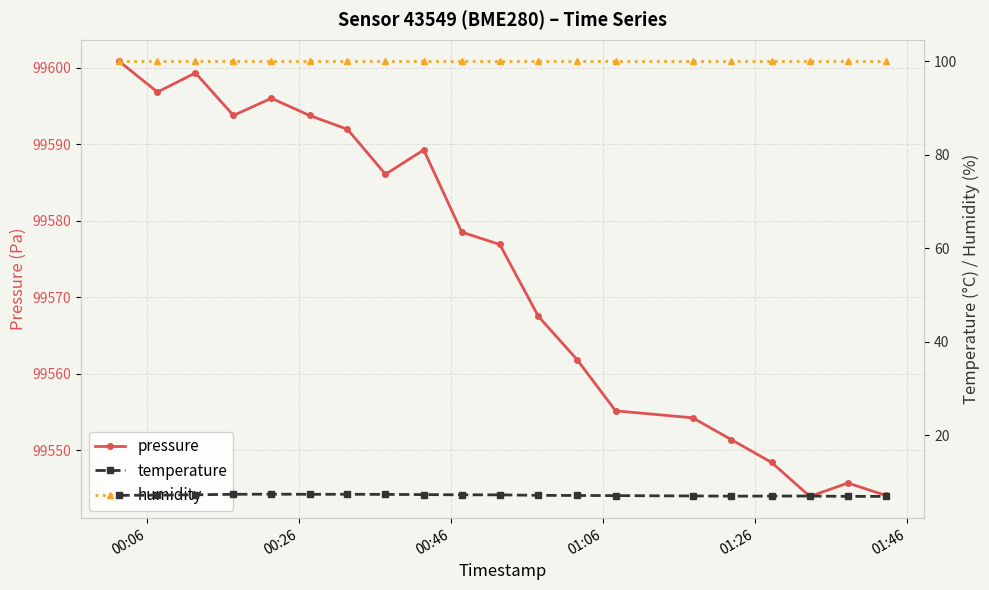

What are all the series names shown in the legend?

pressure, temperature, humidity